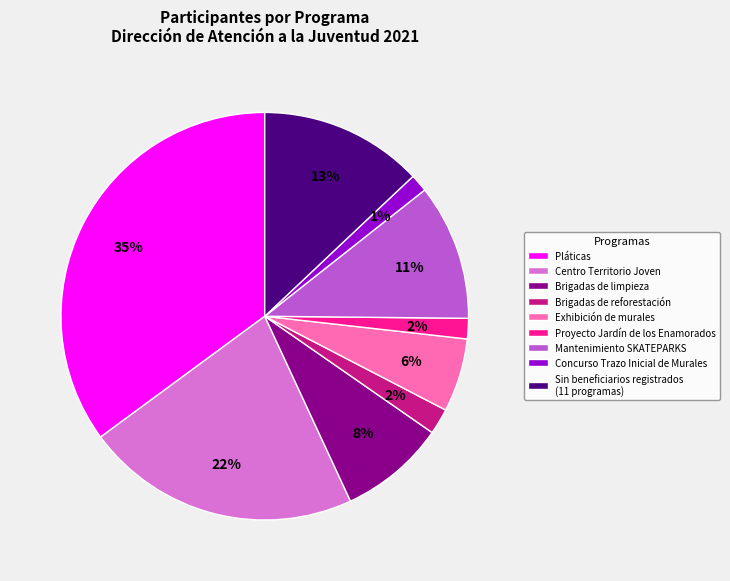

Is there a majority slice in this chart?

No